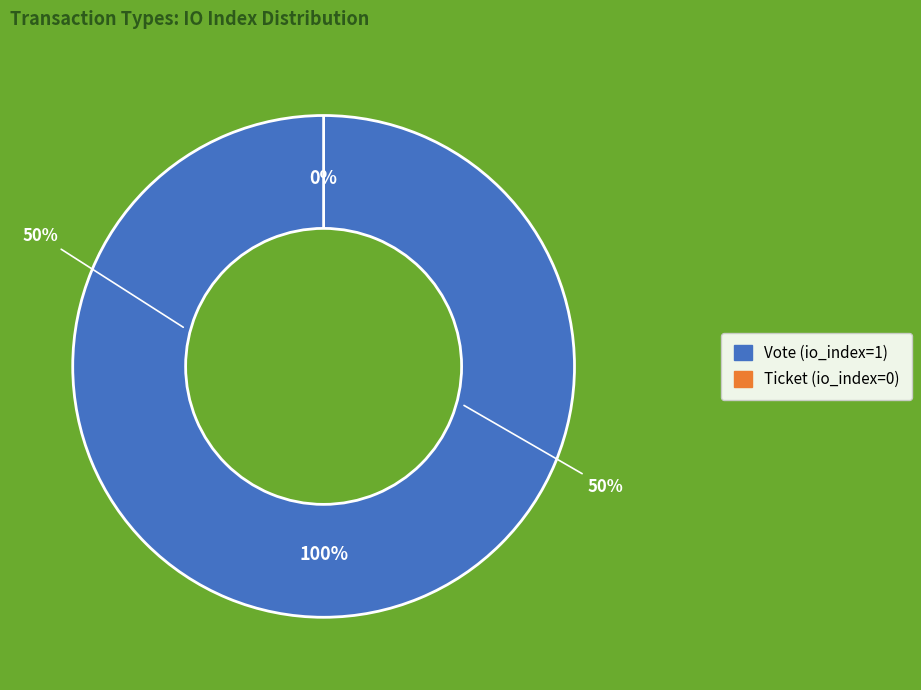

Between Ticket and Vote, which is larger?

Vote